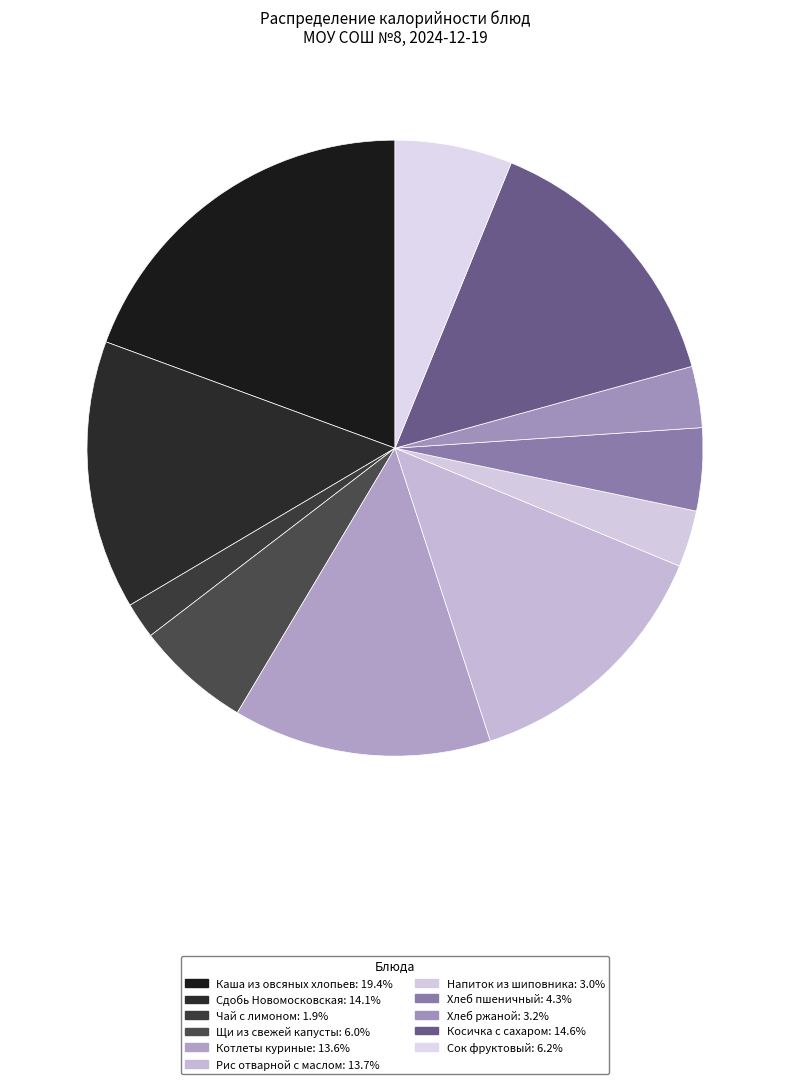

How many segments does this pie chart have?

11